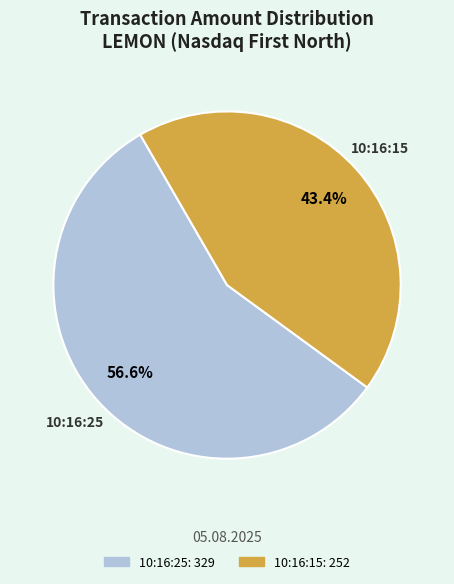

To the nearest percent, what portion does 10:16:15 represent?

43%